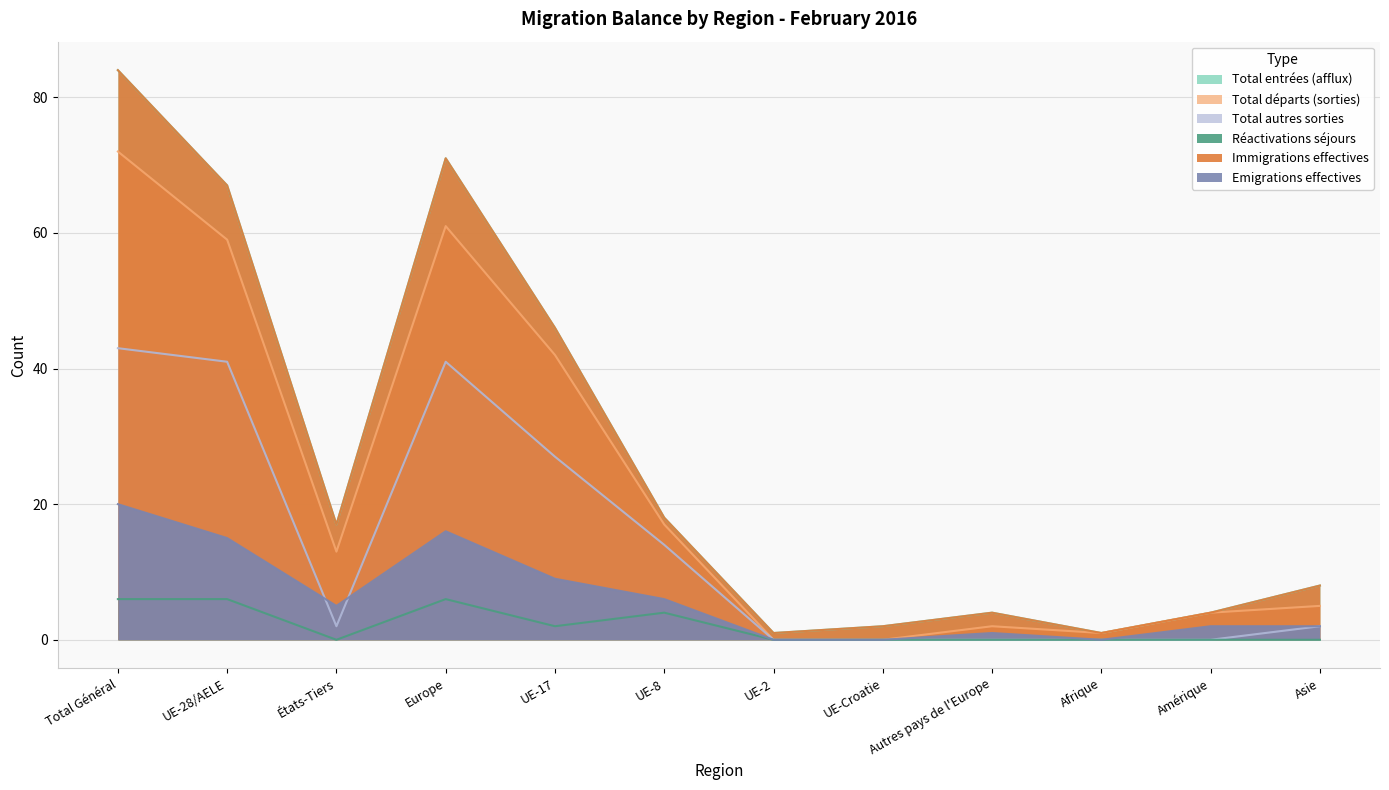

Reading left to right, what are all the values shown in this chart?

Total entrées (afflux): Total Général=84	UE-28/AELE=67	États-Tiers=17	Europe=71	UE-17=46	UE-8=18	UE-2=1	UE-Croatie=2	Autres pays de l'Europe=4	Afrique=1	Amérique=4	Asie=8
Total départs (sorties): Total Général=72	UE-28/AELE=59	États-Tiers=13	Europe=61	UE-17=42	UE-8=17	UE-2=0	UE-Croatie=0	Autres pays de l'Europe=2	Afrique=1	Amérique=4	Asie=5
Total autres sorties: Total Général=43	UE-28/AELE=41	États-Tiers=2	Europe=41	UE-17=27	UE-8=14	UE-2=0	UE-Croatie=0	Autres pays de l'Europe=0	Afrique=0	Amérique=0	Asie=2
Réactivations séjours: Total Général=6	UE-28/AELE=6	États-Tiers=0	Europe=6	UE-17=2	UE-8=4	UE-2=0	UE-Croatie=0	Autres pays de l'Europe=0	Afrique=0	Amérique=0	Asie=0
Immigrations effectives: Total Général=84	UE-28/AELE=67	États-Tiers=17	Europe=71	UE-17=46	UE-8=18	UE-2=1	UE-Croatie=2	Autres pays de l'Europe=4	Afrique=1	Amérique=4	Asie=8
Emigrations effectives: Total Général=20	UE-28/AELE=15	États-Tiers=5	Europe=16	UE-17=9	UE-8=6	UE-2=0	UE-Croatie=0	Autres pays de l'Europe=1	Afrique=0	Amérique=2	Asie=2